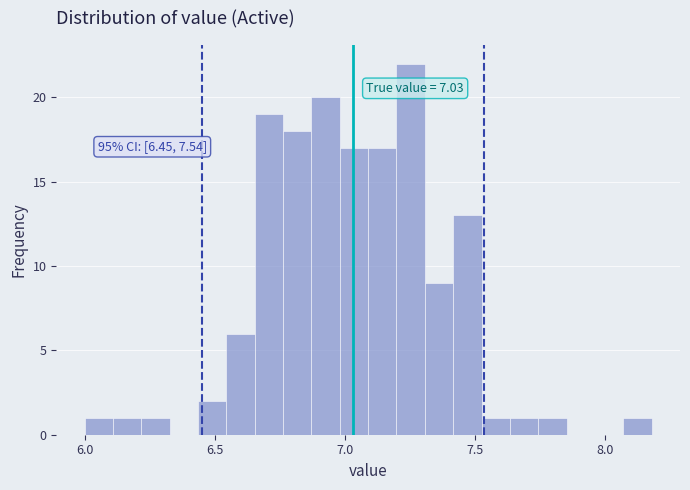

Around what value on the x-axis is the tallest bar? Give the approximate position of its centre, as read against the axis.

7.25